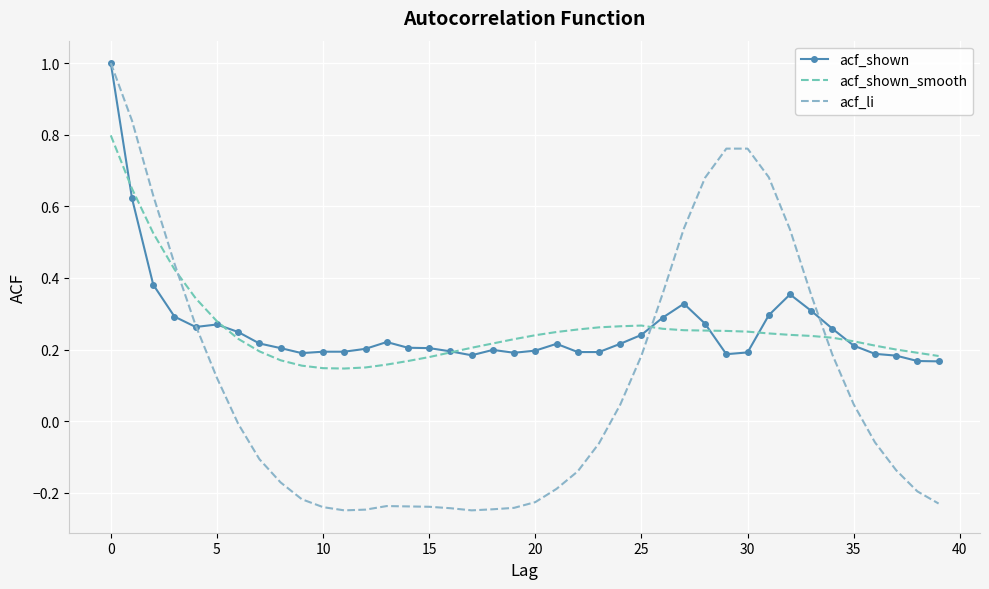

True or false: acf_li and acf_shown cross at least once.

True